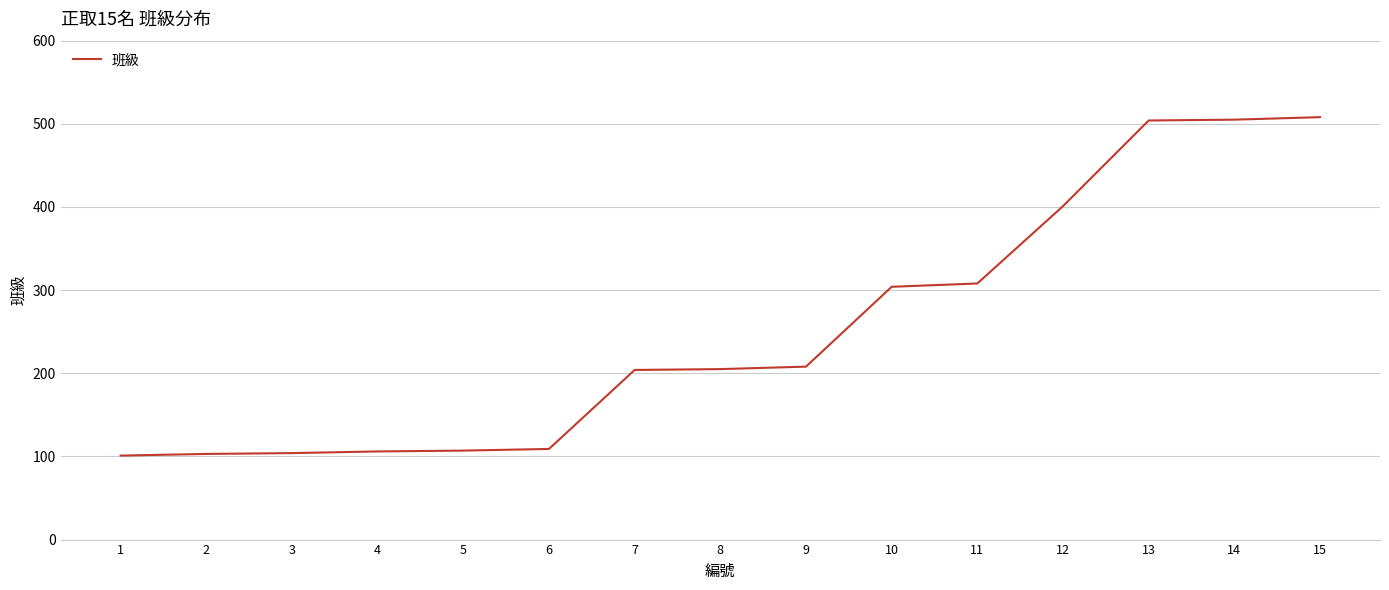

What is the sum of the values at 14 and 5?

612